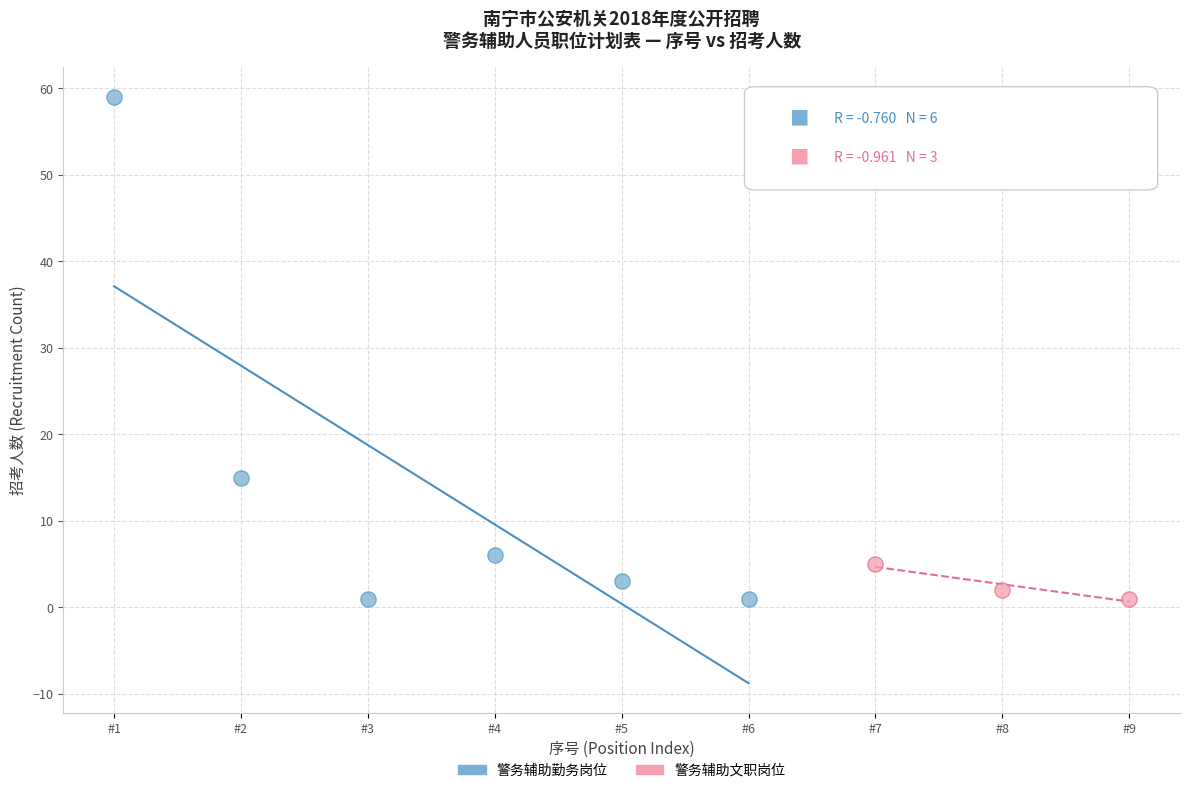

Which series reaches the maximum Y coordinate?

警务辅助勤务岗位